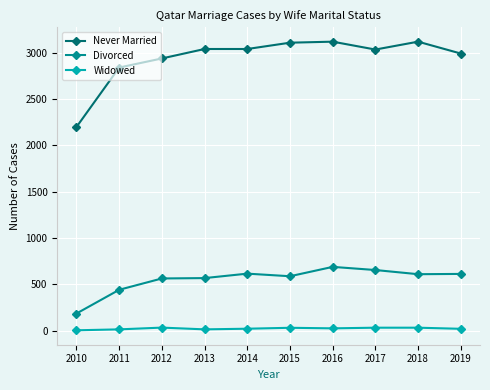

True or false: Never Married and Divorced cross at least once.

False